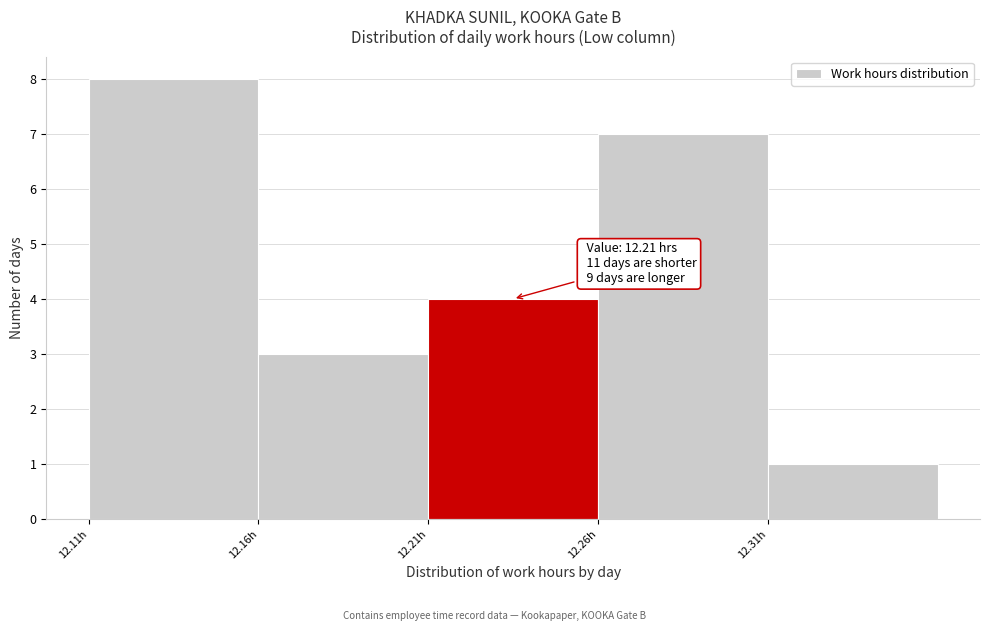

Over which range of the x-axis is the bar tallest?

12.11 to 12.16